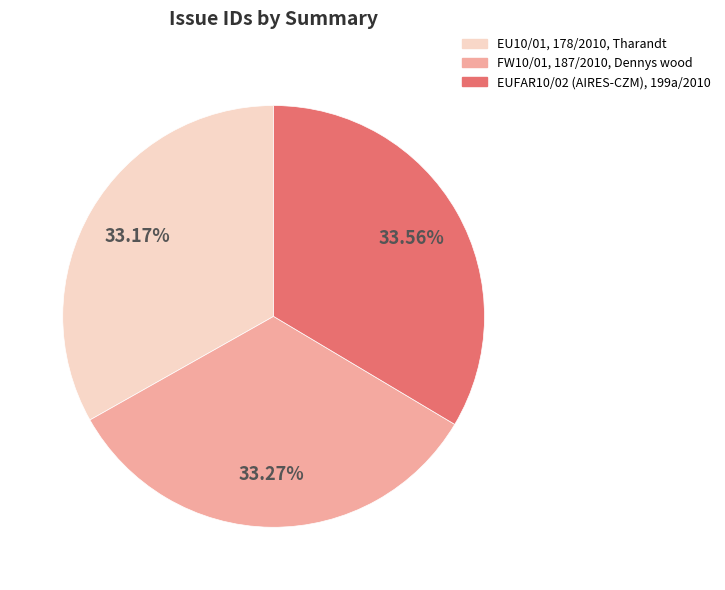

To the nearest percent, what is the average slice percentage?

33%